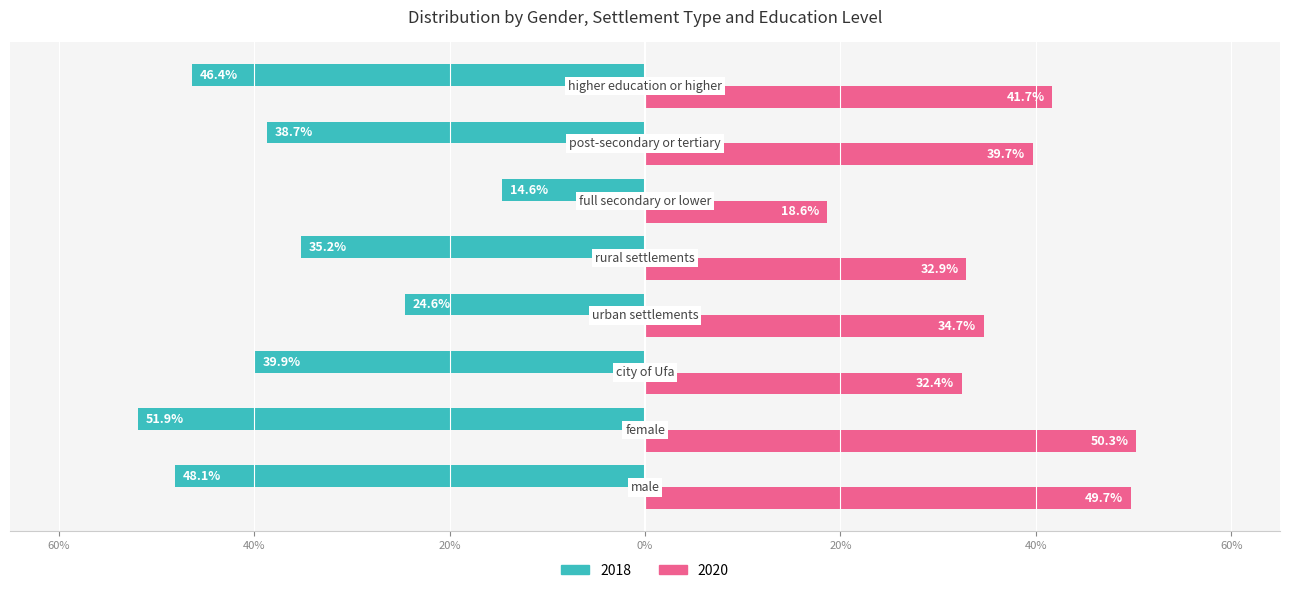

What are all the series names shown in the legend?

2018, 2020